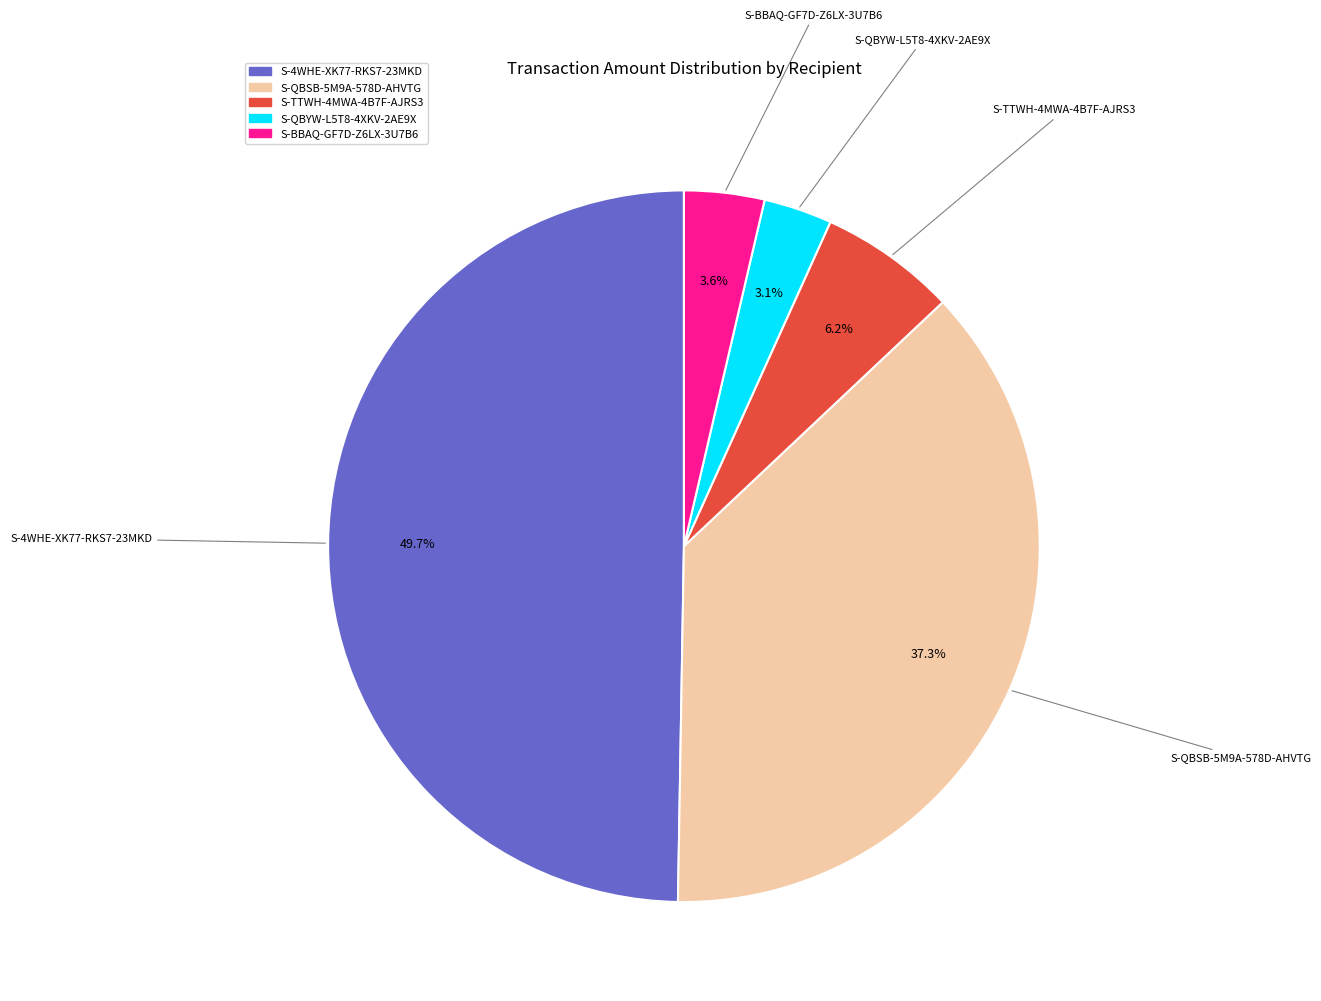

Which slice is the largest?

S-4WHE-XK77-RKS7-23MKD